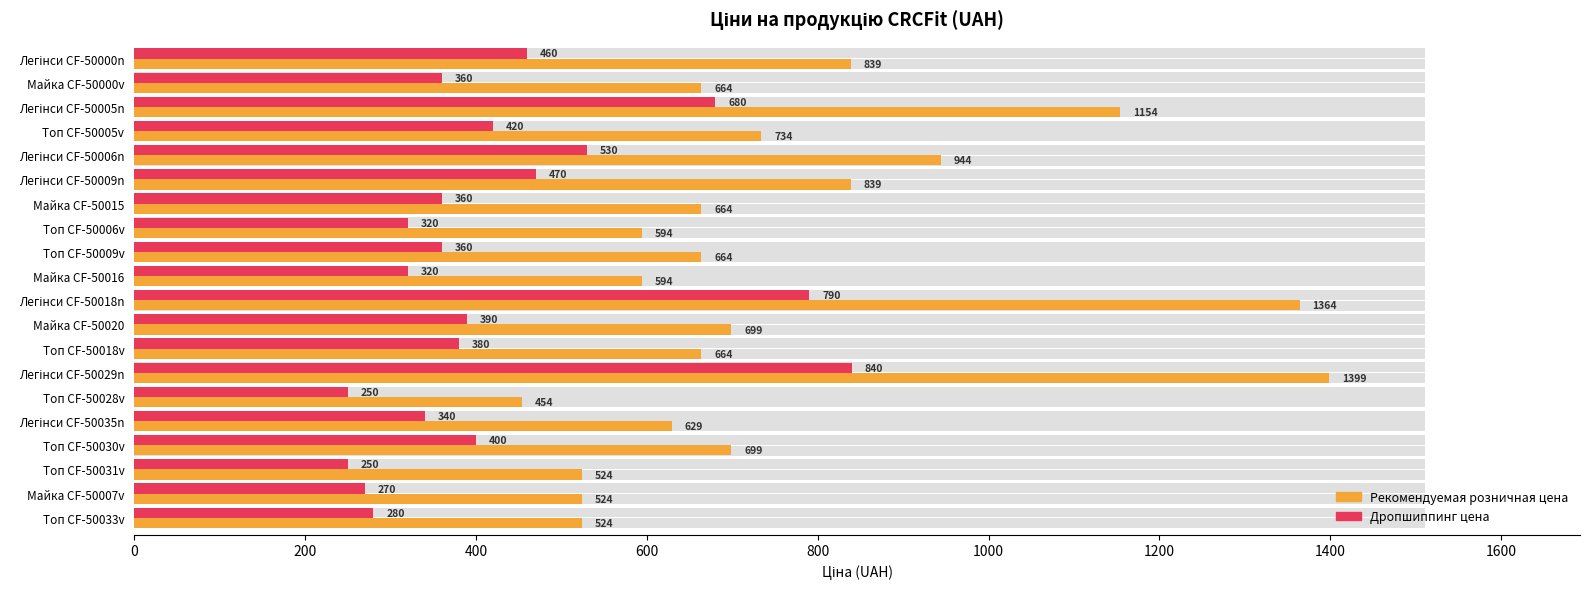

Is the value of Дропшиппинг_цена at Майка CF-50000v greater than the value of Рекомендуемая_розничная_цена at Легінси CF-50006n?

No